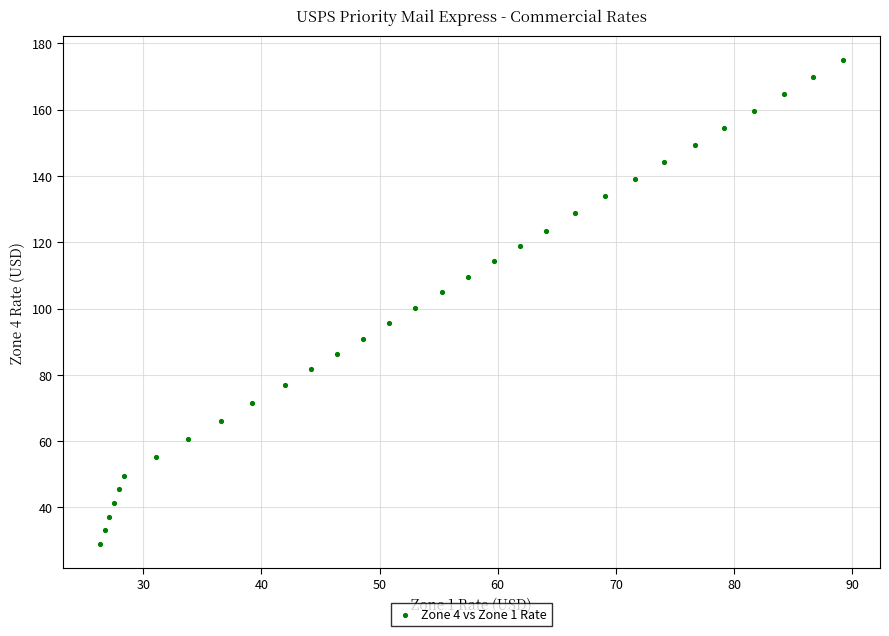

What is the range of Y values (max minus min)?

146.1